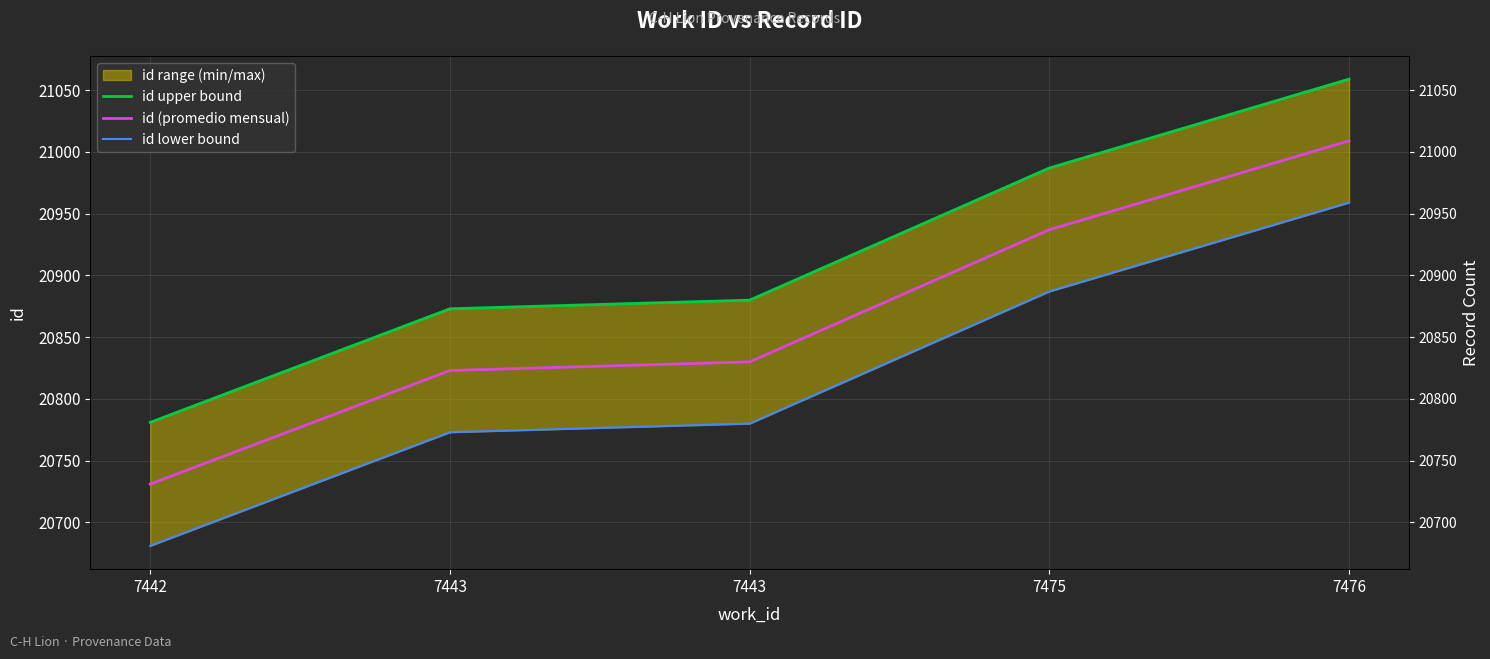

At which label does id upper bound reach its minimum?

7442